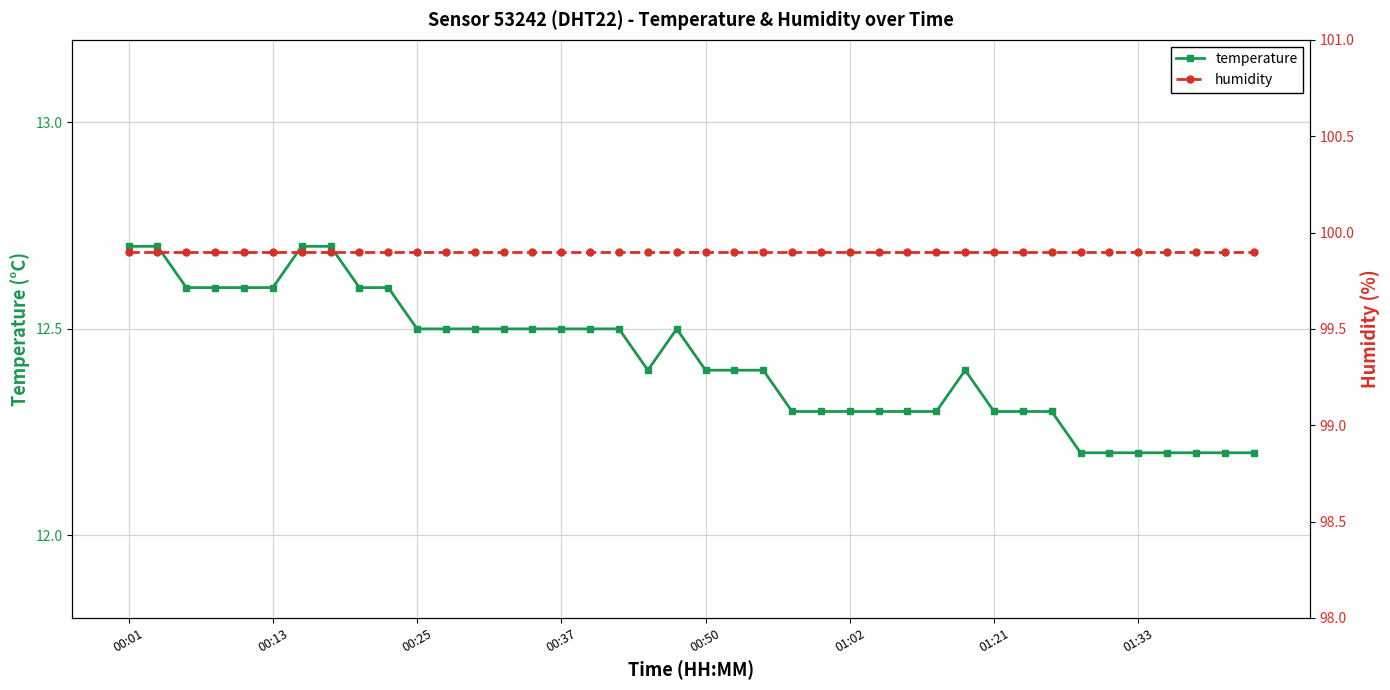

What is the sum of all humidity values?

3996.0